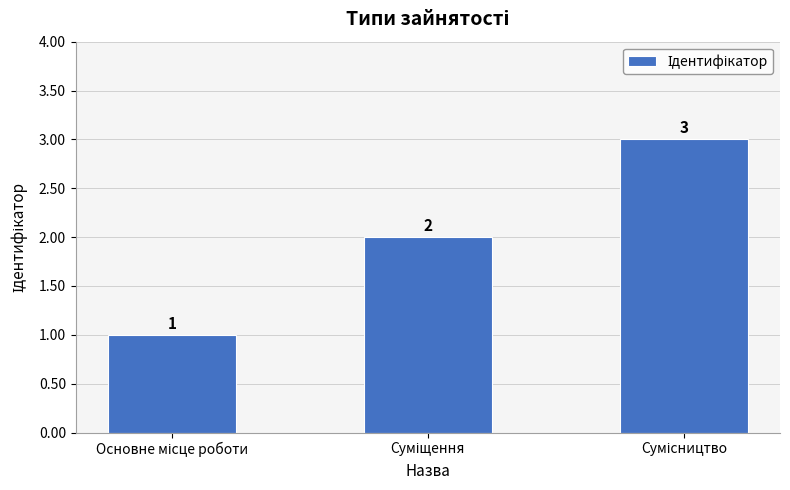

How many bars are there in total?

3